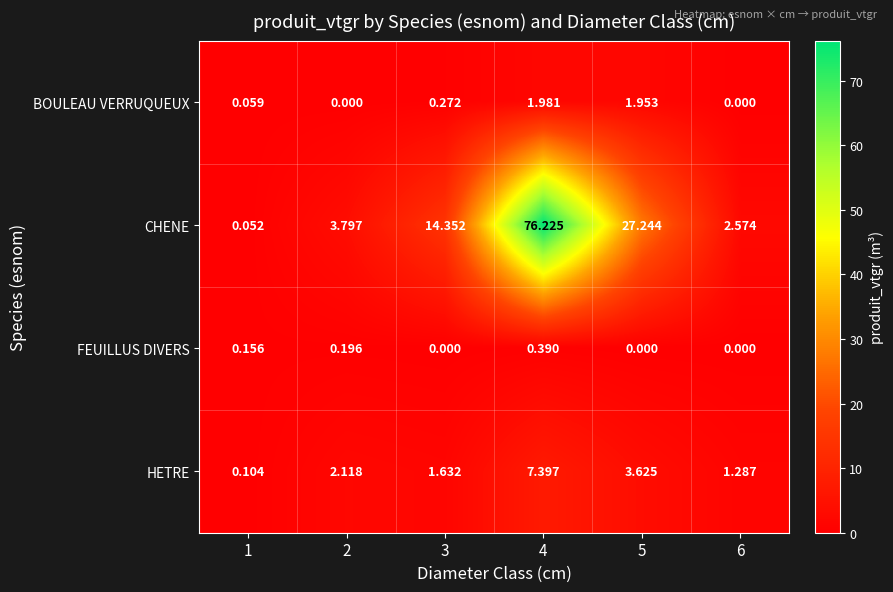

Between 2 and 3, which series saw the biggest shift?

CHENE